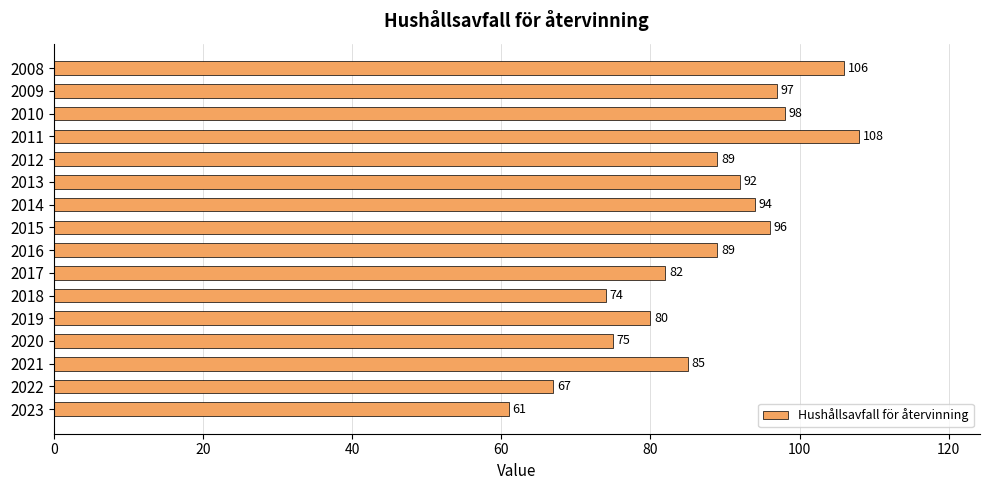

Does the chart contain any negative values?

No